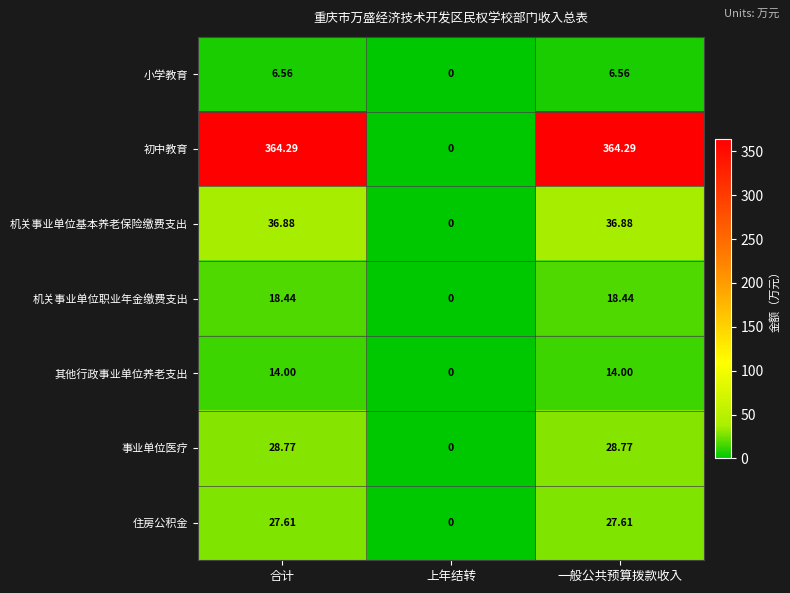

How many data points in 机关事业单位职业年金缴费支出 are less than 18?

1